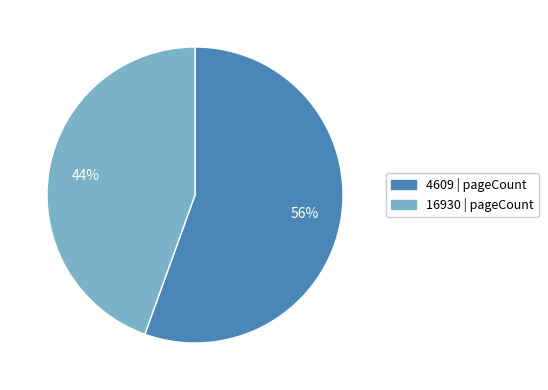

Do 4609 and 16930 together represent more than half of the pie?

Yes